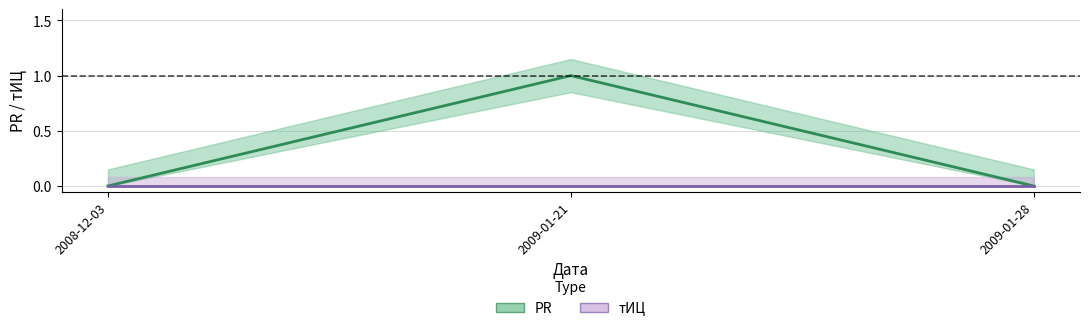

Reading left to right, transcribe all the data shown in this chart.

0	1	0